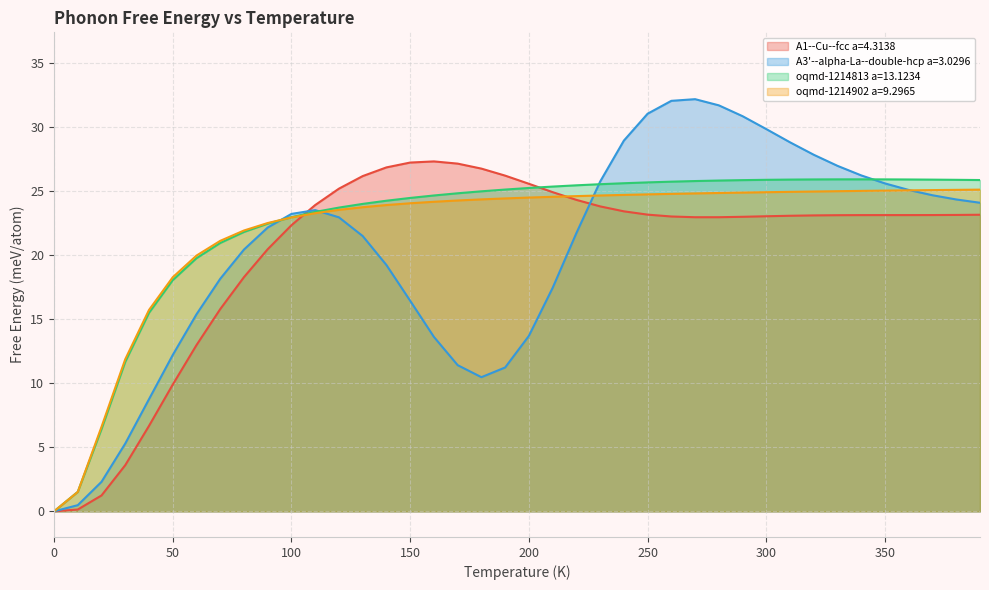

List the labels in order of A1--Cu--fcc a=4.3138 value, largest first.

160.0, 150.0, 170.0, 140.0, 180.0, 190.0, 130.0, 200.0, 120.0, 210.0, 220.0, 110.0, 230.0, 240.0, 250.0, 390.0, 380.0, 370.0, 360.0, 350.0, 340.0, 330.0, 320.0, 310.0, 300.0, 260.0, 290.0, 280.0, 270.0, 100.0, 90.0, 80.0, 70.0, 60.0, 50.0, 40.0, 30.0, 20.0, 10.0, 0.0